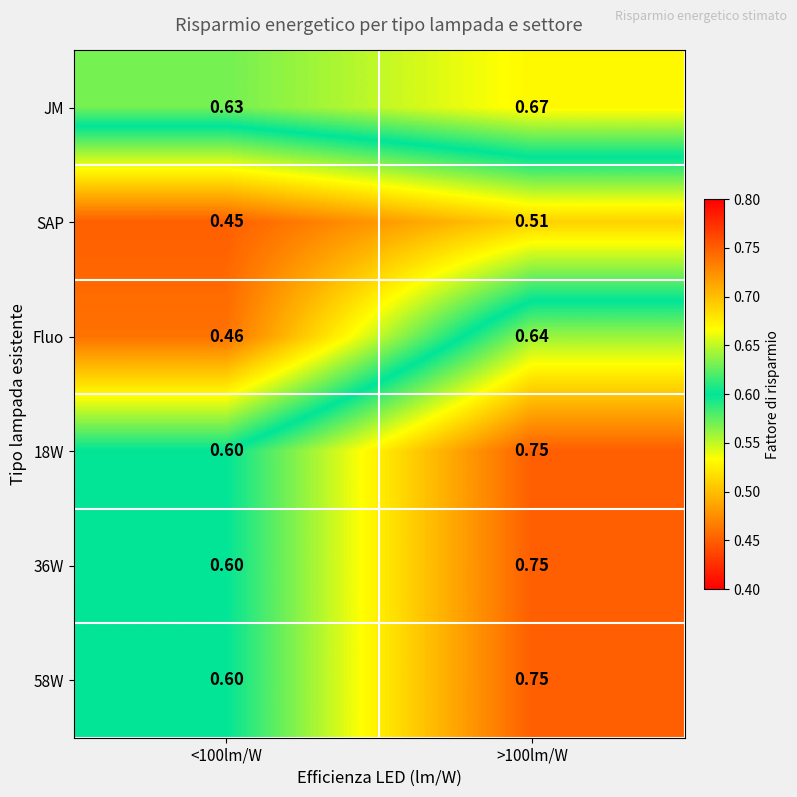

Which series changed the most between <100lm/W and >100lm/W?

Fluo